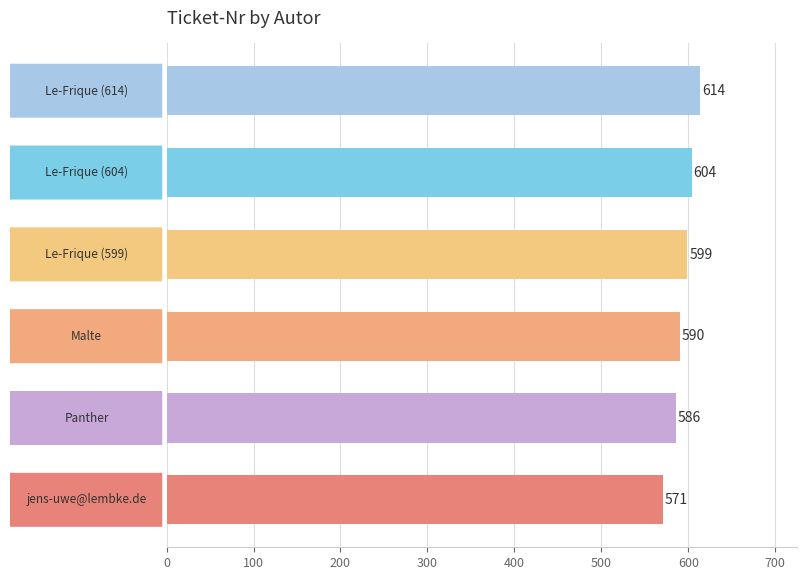

What is the sum of all values?

3564